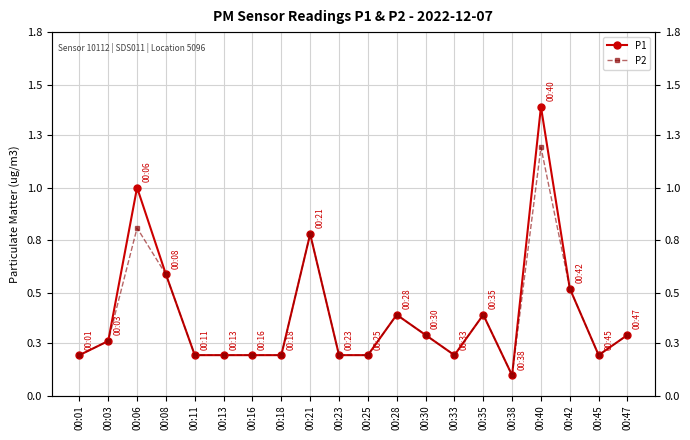

At which category is the sum across all series the highest?

00:40